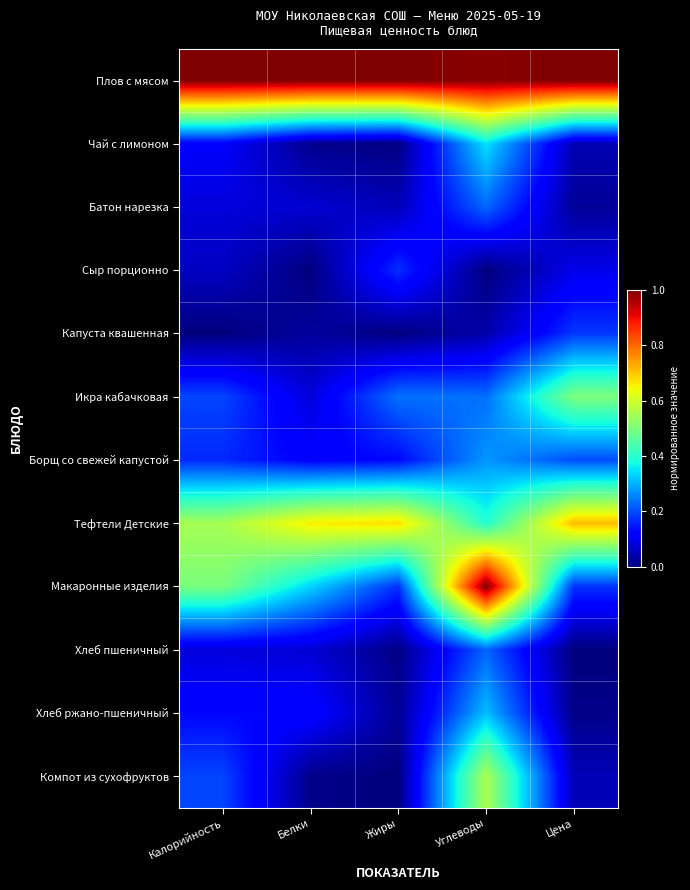

Reading left to right, extract all data points from this chart.

Плов с мясом: Калорийность=1.0	Белки=1.0	Жиры=1.0	Углеводы=1.0	Цена=1.0
Чай с лимоном: Калорийность=0.1	Белки=0.0	Жиры=0.0	Углеводы=0.3	Цена=0.0
Батон нарезка: Калорийность=0.1	Белки=0.1	Жиры=0.1	Углеводы=0.2	Цена=0.0
Сыр порционно: Калорийность=0.1	Белки=0.0	Жиры=0.2	Углеводы=0.0	Цена=0.1
Капуста квашенная: Калорийность=0.0	Белки=0.0	Жиры=0.0	Углеводы=0.0	Цена=0.2
Икра кабачковая: Калорийность=0.2	Белки=0.1	Жиры=0.2	Углеводы=0.2	Цена=0.5
Борщ со свежей капустой: Калорийность=0.2	Белки=0.1	Жиры=0.1	Углеводы=0.3	Цена=0.2
Тефтели Детские: Калорийность=0.6	Белки=0.7	Жиры=0.7	Углеводы=0.4	Цена=0.7
Макаронные изделия: Калорийность=0.5	Белки=0.3	Жиры=0.2	Углеводы=1.0	Цена=0.2
Хлеб пшеничный: Калорийность=0.1	Белки=0.1	Жиры=0.0	Углеводы=0.2	Цена=0.0
Хлеб ржано-пшеничный: Калорийность=0.1	Белки=0.1	Жиры=0.0	Углеводы=0.3	Цена=0.0
Компот из сухофруктов: Калорийность=0.2	Белки=0.0	Жиры=0.0	Углеводы=0.6	Цена=0.0